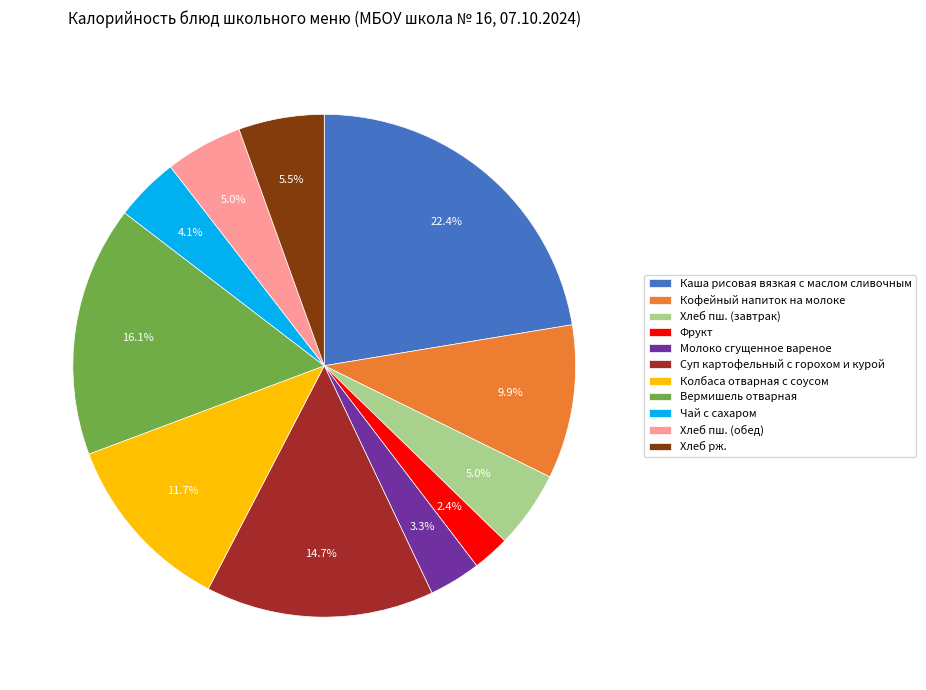

How much of the chart is everything except Суп картофельный с горохом и курой?

85.3%